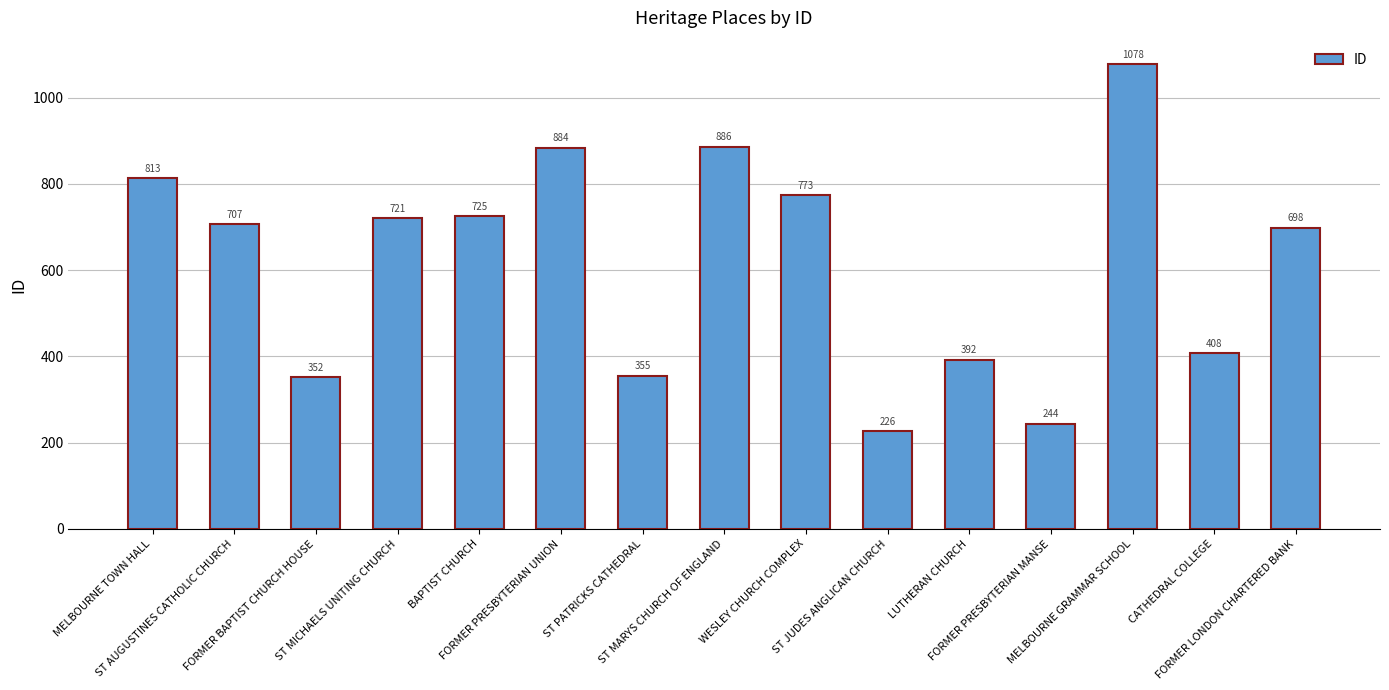

Reading left to right, extract all data points from this chart.

MELBOURNE TOWN HALL=813	ST AUGUSTINES CATHOLIC CHURCH=707	FORMER BAPTIST CHURCH HOUSE=352	ST MICHAELS UNITING CHURCH=721	BAPTIST CHURCH=725	FORMER PRESBYTERIAN UNION=884	ST PATRICKS CATHEDRAL=355	ST MARYS CHURCH OF ENGLAND=886	WESLEY CHURCH COMPLEX=773	ST JUDES ANGLICAN CHURCH=226	LUTHERAN CHURCH=392	FORMER PRESBYTERIAN MANSE=244	MELBOURNE GRAMMAR SCHOOL=1078	CATHEDRAL COLLEGE=408	FORMER LONDON CHARTERED BANK=698